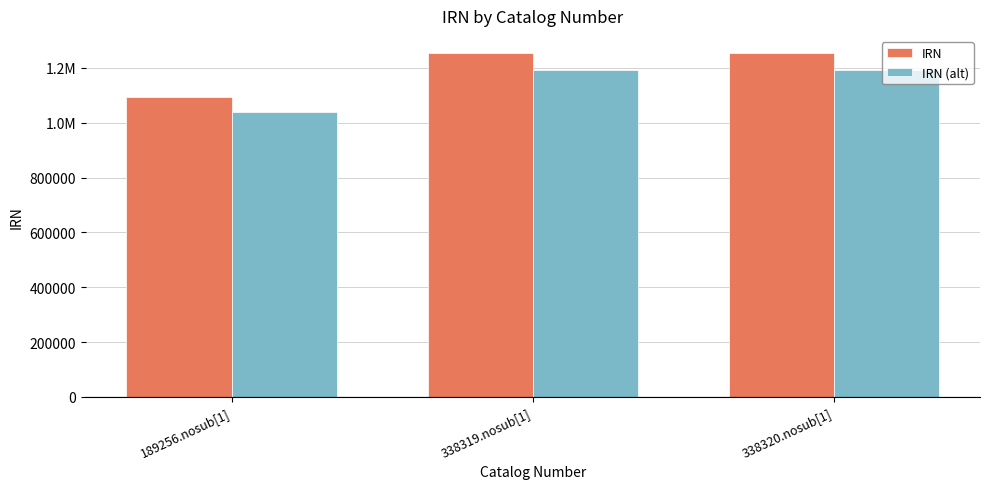

Rank the series by their maximum value, from highest to lowest.

IRN, IRN (alt)